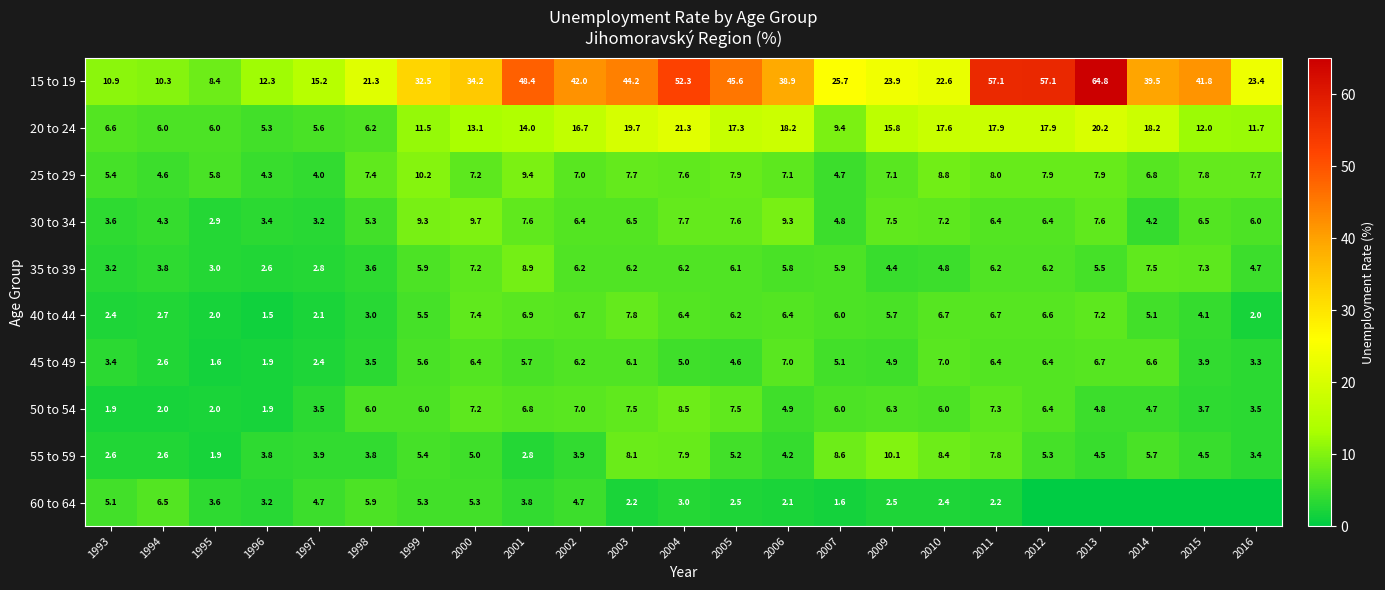

At which category does the chart reach its peak across all series?

2013